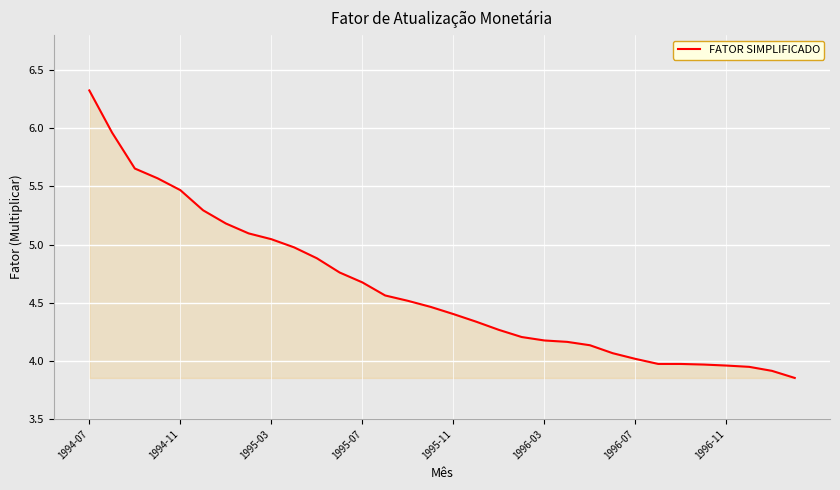

What is the maximum value shown in the chart?

6.3